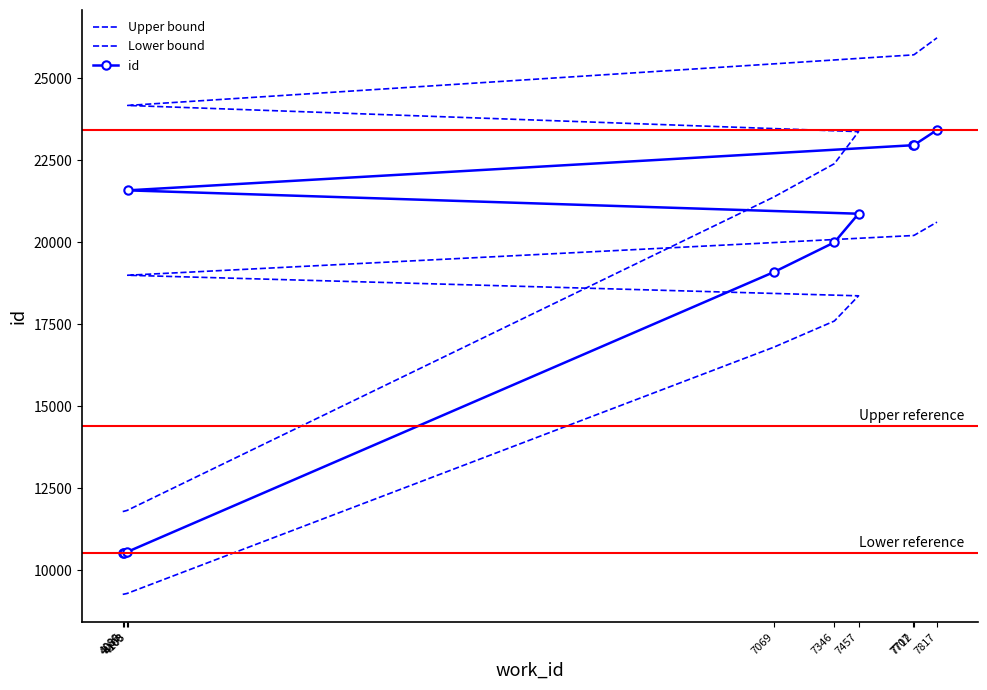

What is the total value across all series at 7346?

59994.0